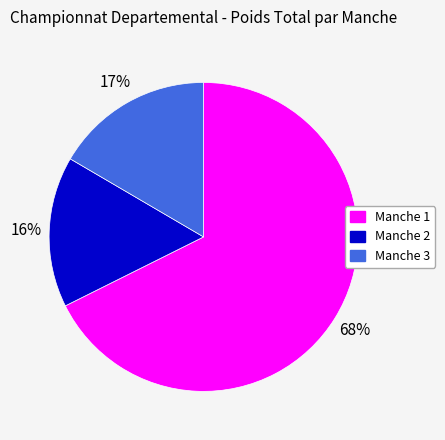

What is the smallest slice in the pie chart?

Manche 2